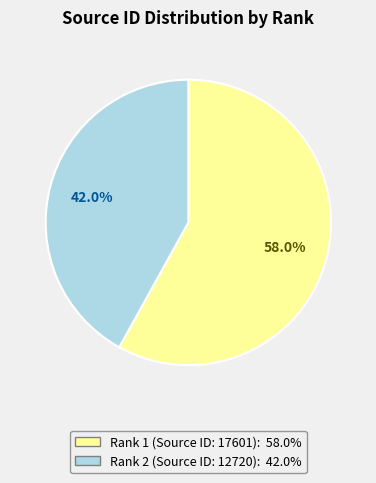

Is there any slice that represents more than half of the pie?

Yes